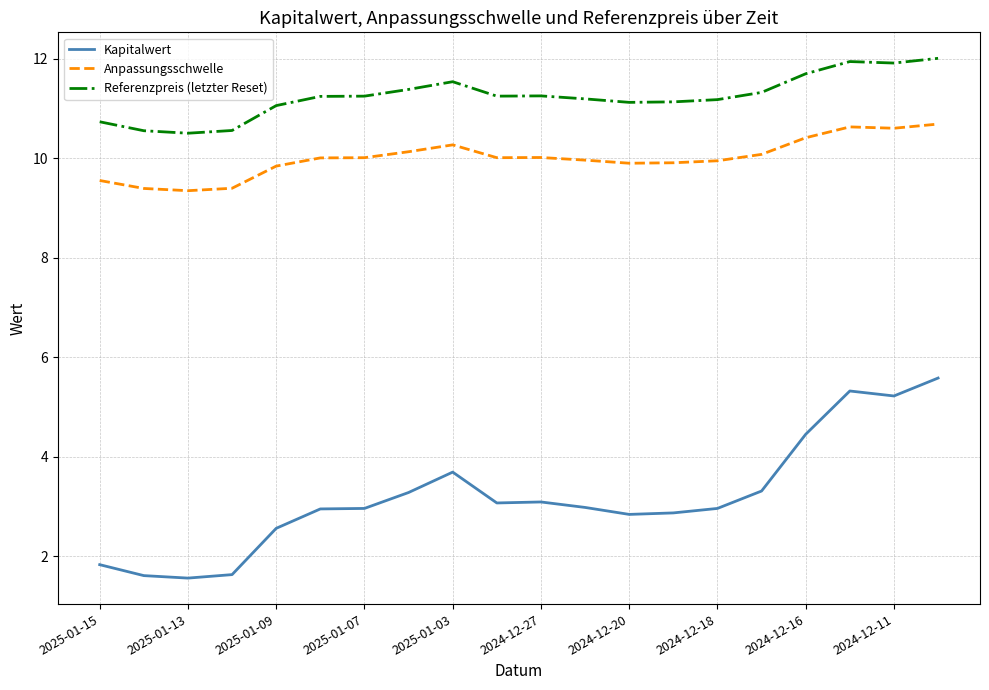

What is the minimum value for Anpassungsschwelle?

9.3